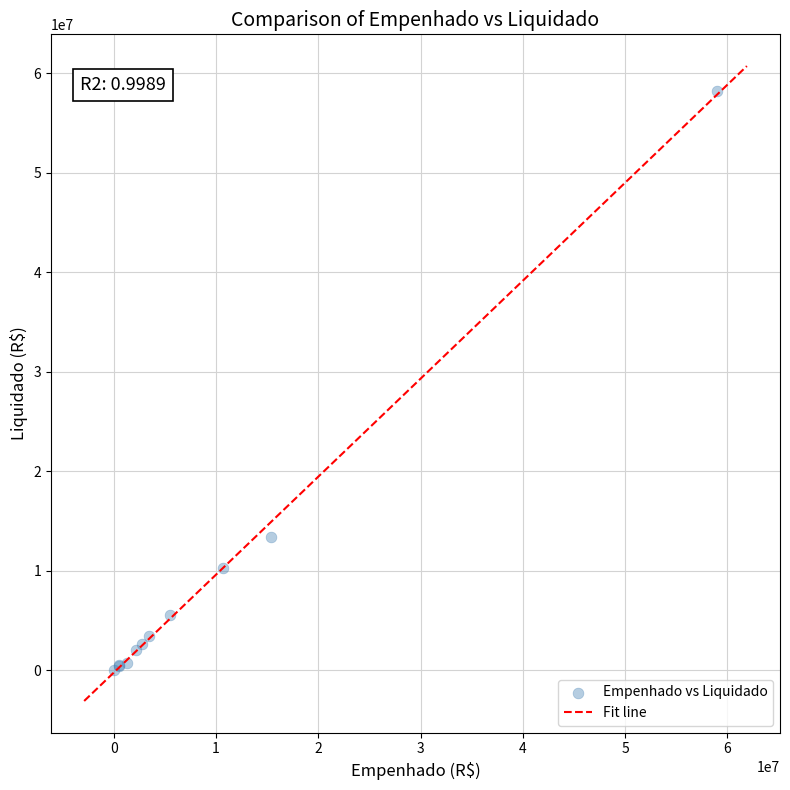

What Y value in the scatter plot is closest to 29127955?

13381639.2